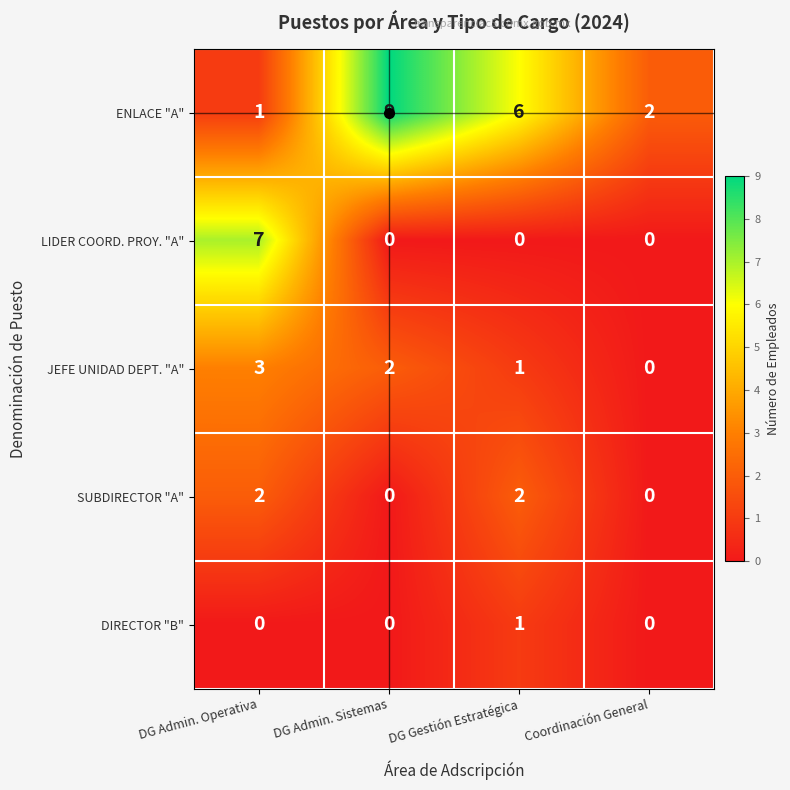

What is the difference between the maximum and minimum values in the JEFE UNIDAD DEPT. "A" series?

3